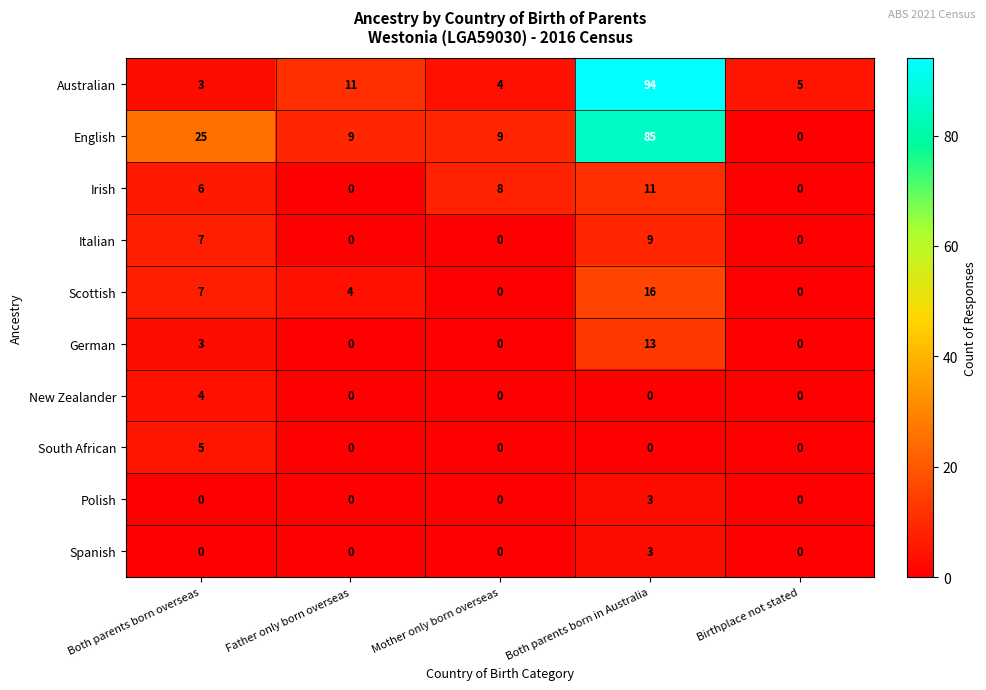

Which series has the largest total across all categories?

English